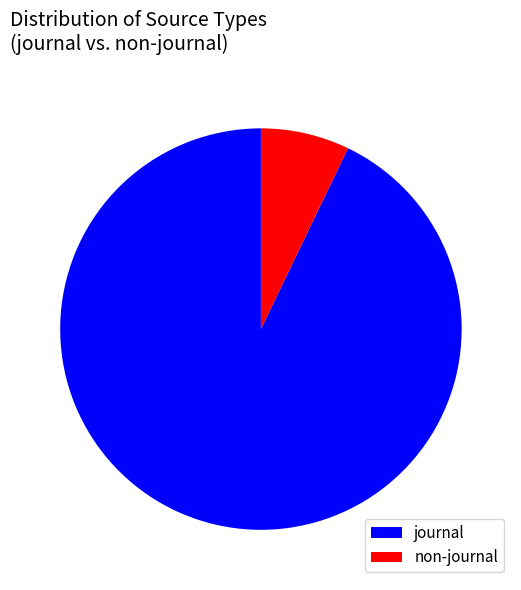

True or false: journal accounts for 84% of the total.

False